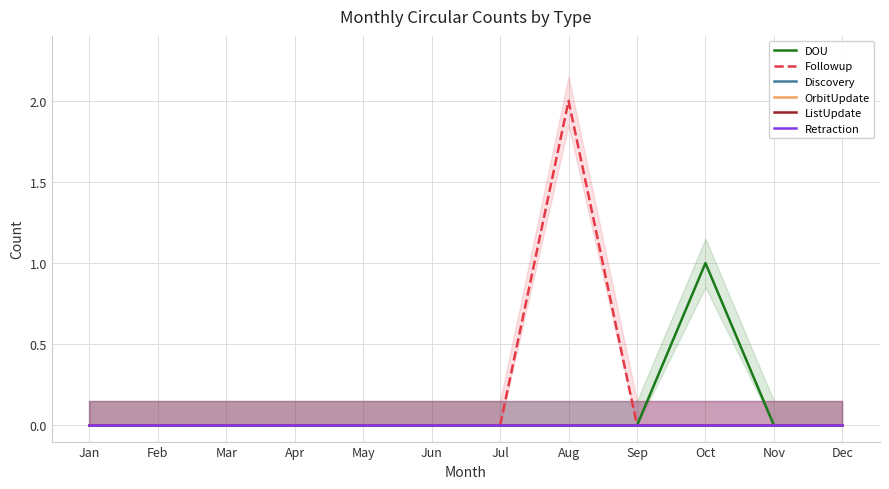

True or false: Followup and DOU intersect in this chart.

False